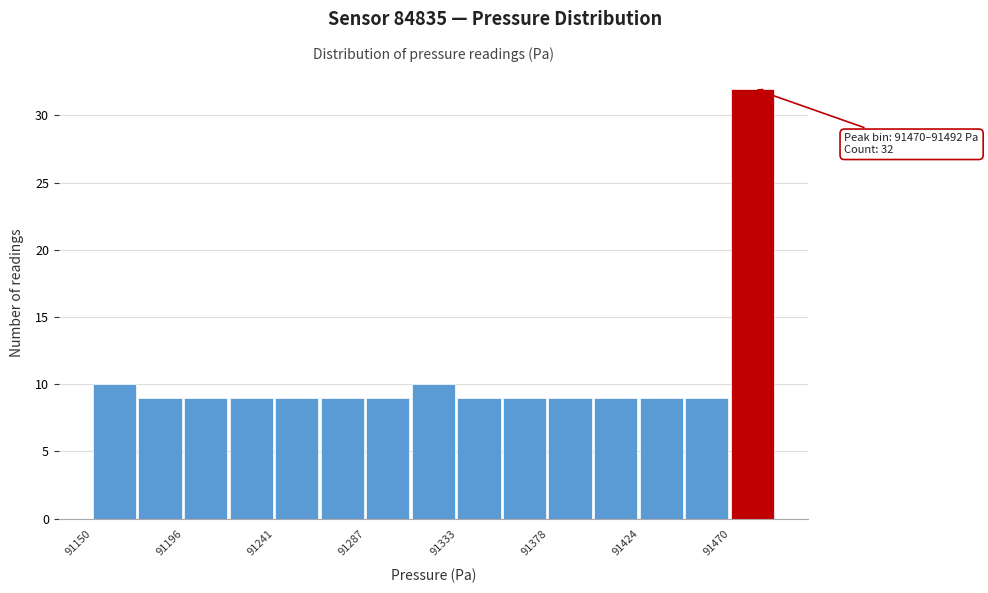

Over which range of the x-axis is the bar tallest?

91470 to 91495